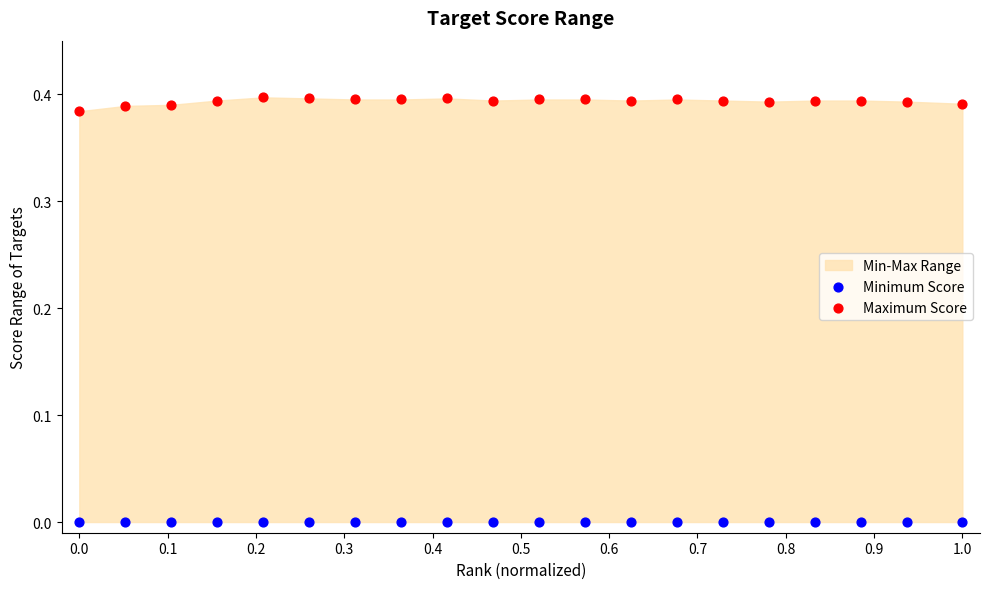

Which series contains the lowest Y value?

Minimum Score